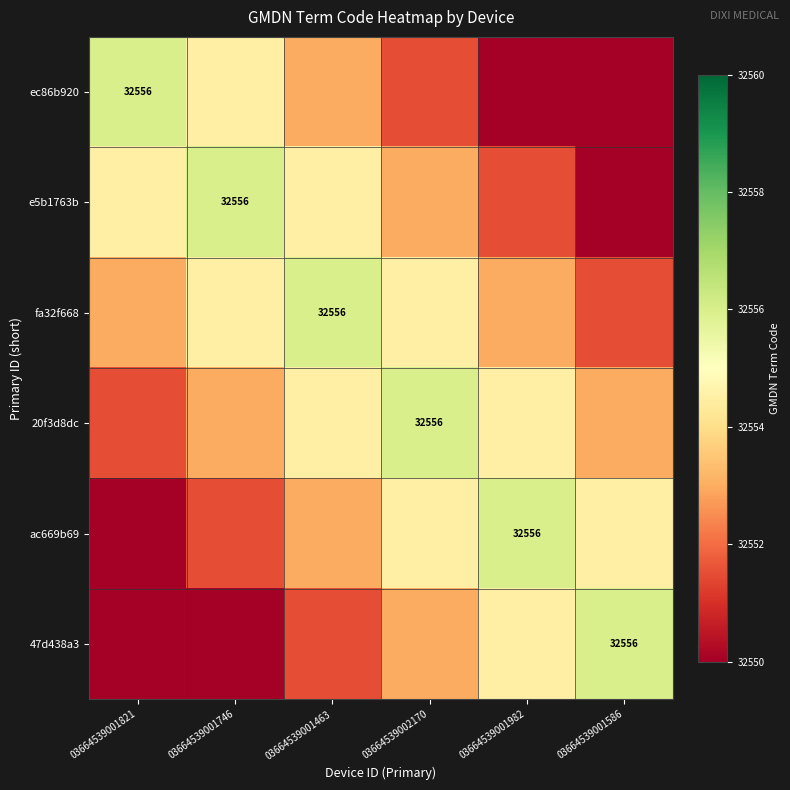

True or false: 20f3d8dc has a value of 16033.0 at 03664539002170.

False